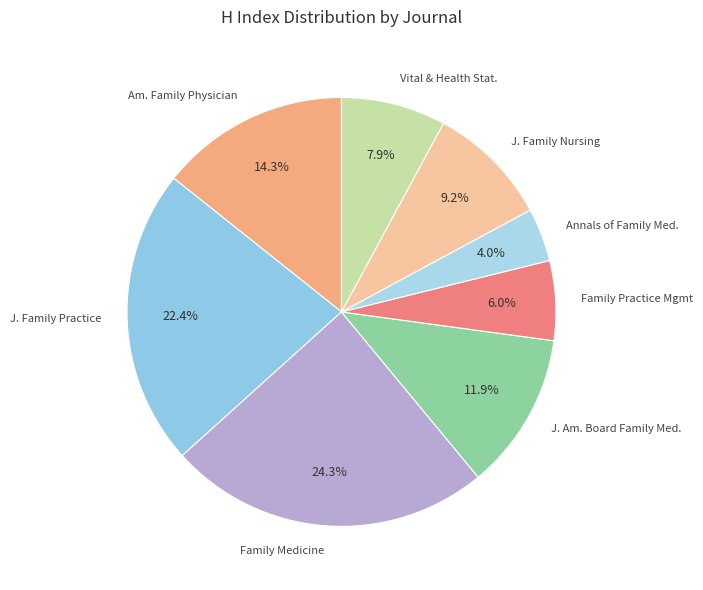

To the nearest percent, what is the average slice percentage?

12%